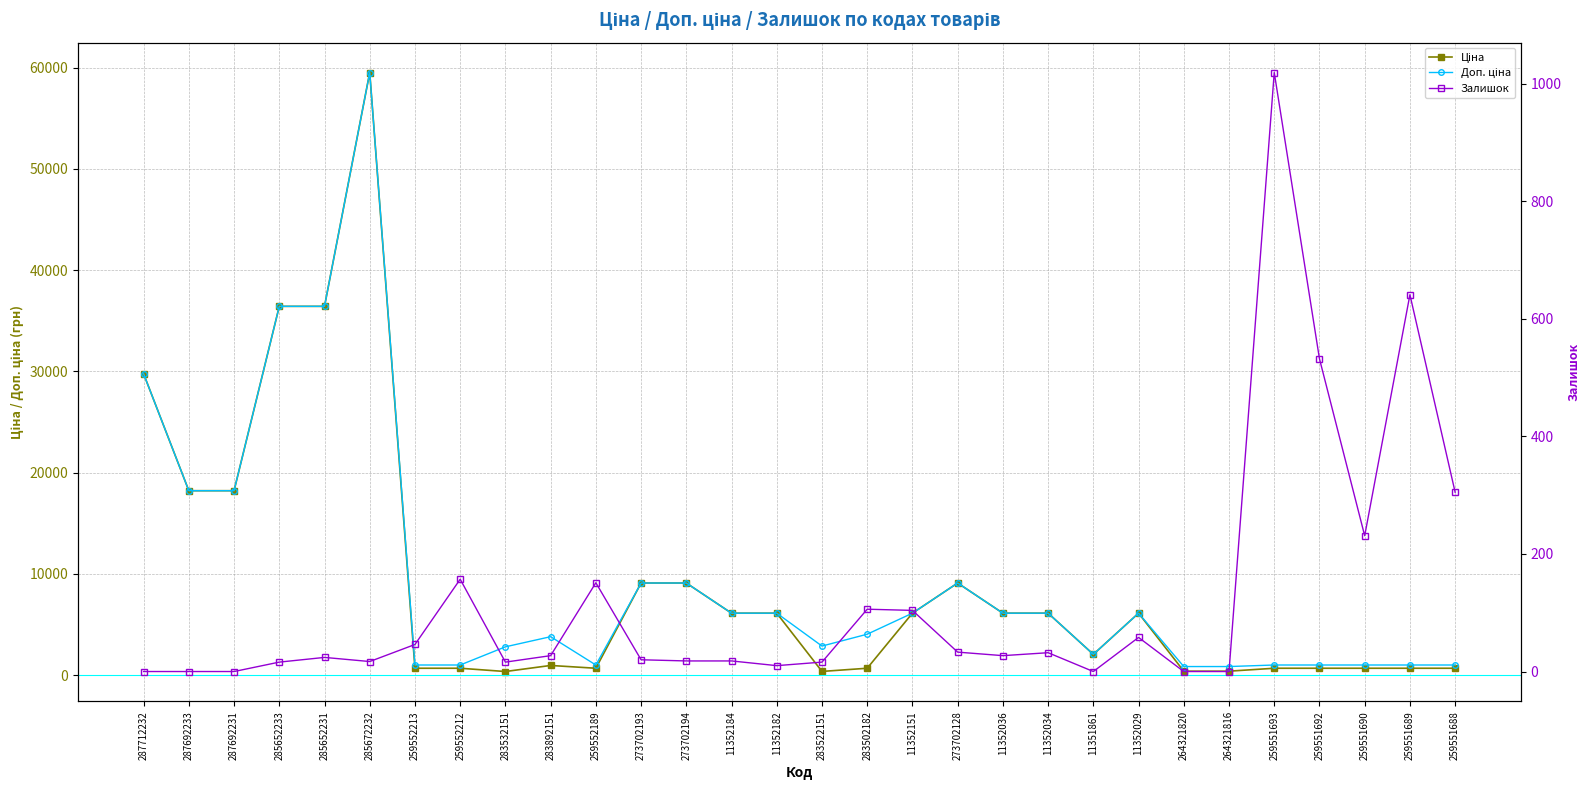

Rank the categories by Ціна value from highest to lowest.

285672232, 285652233, 285652231, 287712232, 287692233, 287692231, 273702193, 273702194, 273702128, 11352184, 11352182, 11352151, 11352036, 11352034, 11352029, 11351861, 283892151, 283502182, 259552213, 259552212, 259552189, 259551693, 259551692, 259551690, 259551689, 259551688, 264321820, 264321816, 283522151, 283532151